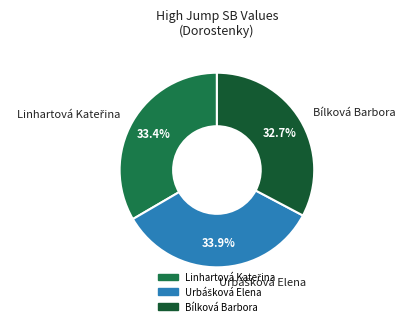

What is the smallest slice in the pie chart?

Bílková Barbora